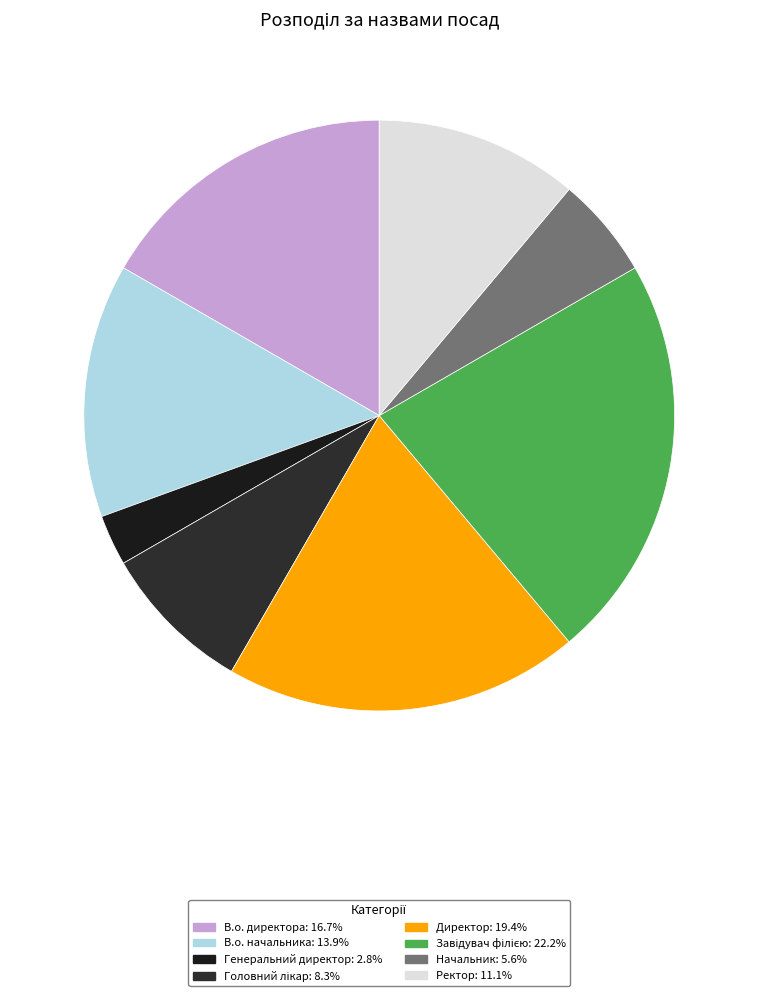

The Начальник slice represents 6% of the pie. True or false?

True